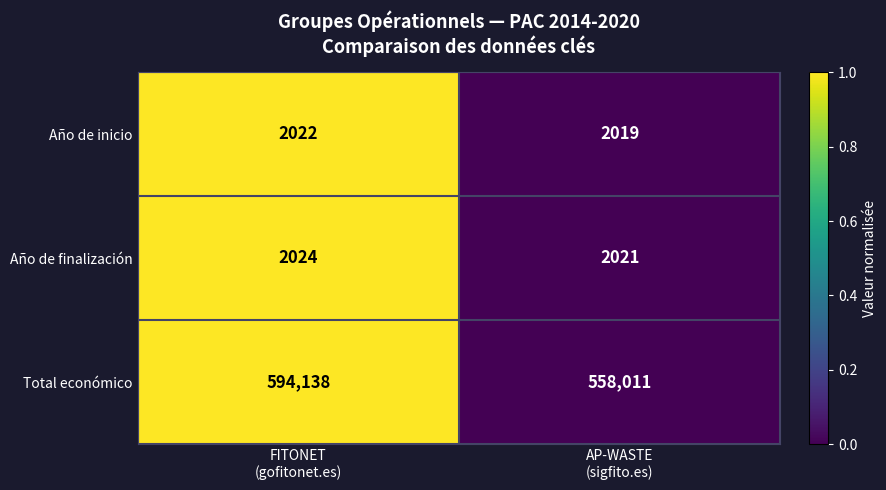

Which series has the widest spread of values?

Total económico